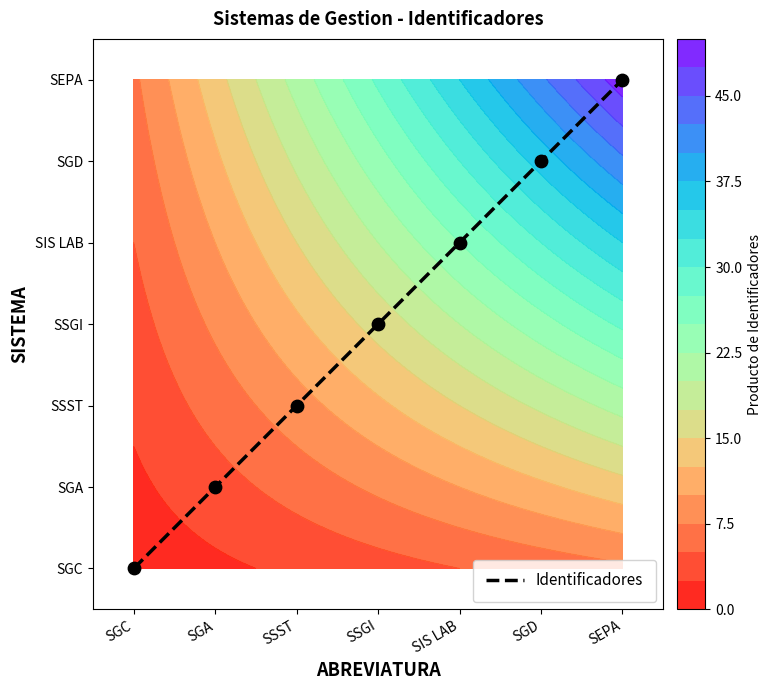

List the labels in order of value, smallest first.

SGC, SGA, SSST, SSGI, SIS LAB, SGD, SEPA